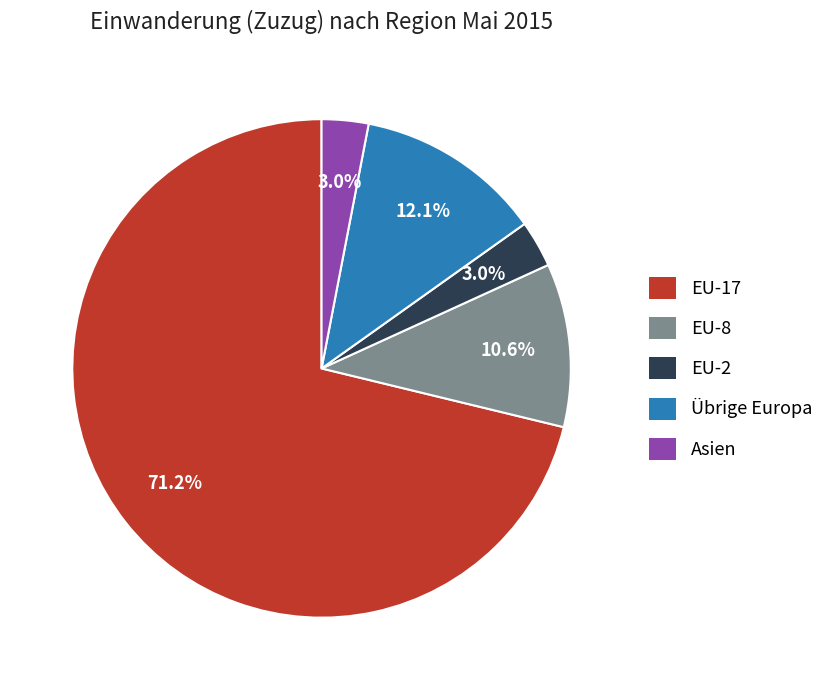

Do EU-2 and Asien together represent more than half of the pie?

No